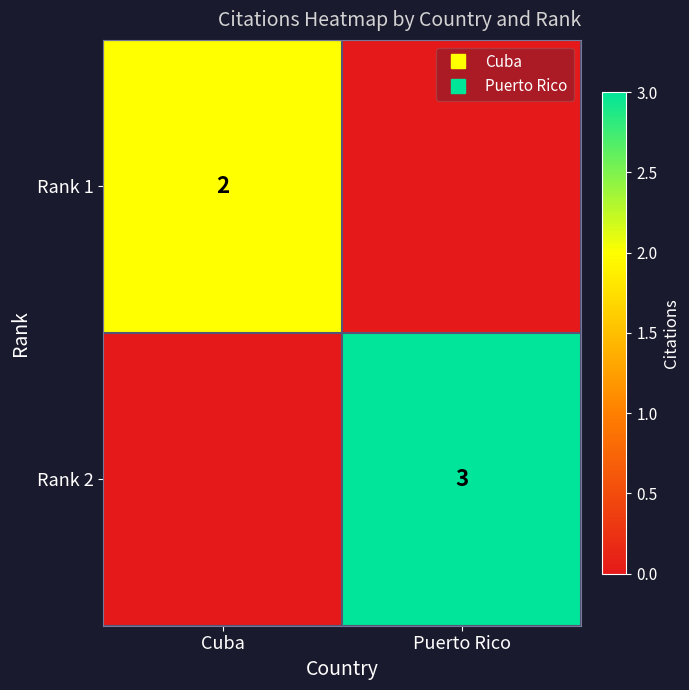

What is the average value of the Rank 2 series?

2